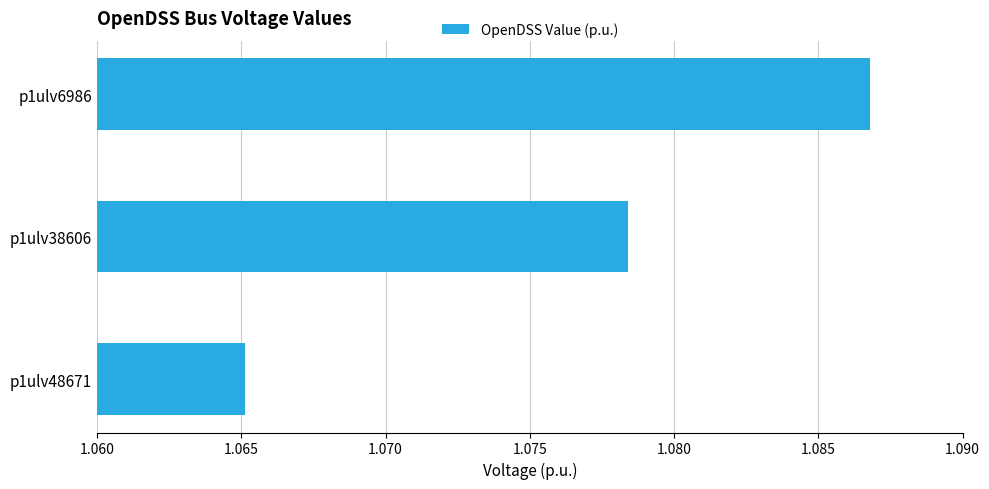

At which label is the value closest to 1?

p1ulv48671